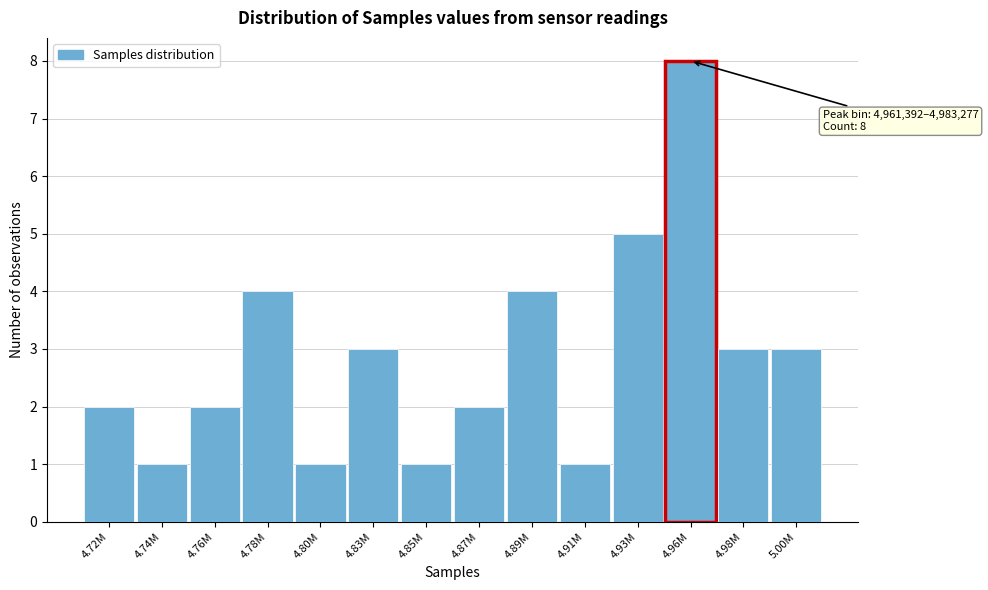

Reading left to right, what are all the values shown in this chart?

4.72M=2	4.74M=1	4.76M=2	4.78M=4	4.80M=1	4.83M=3	4.85M=1	4.87M=2	4.89M=4	4.91M=1	4.93M=5	4.96M=8	4.98M=3	5.00M=3